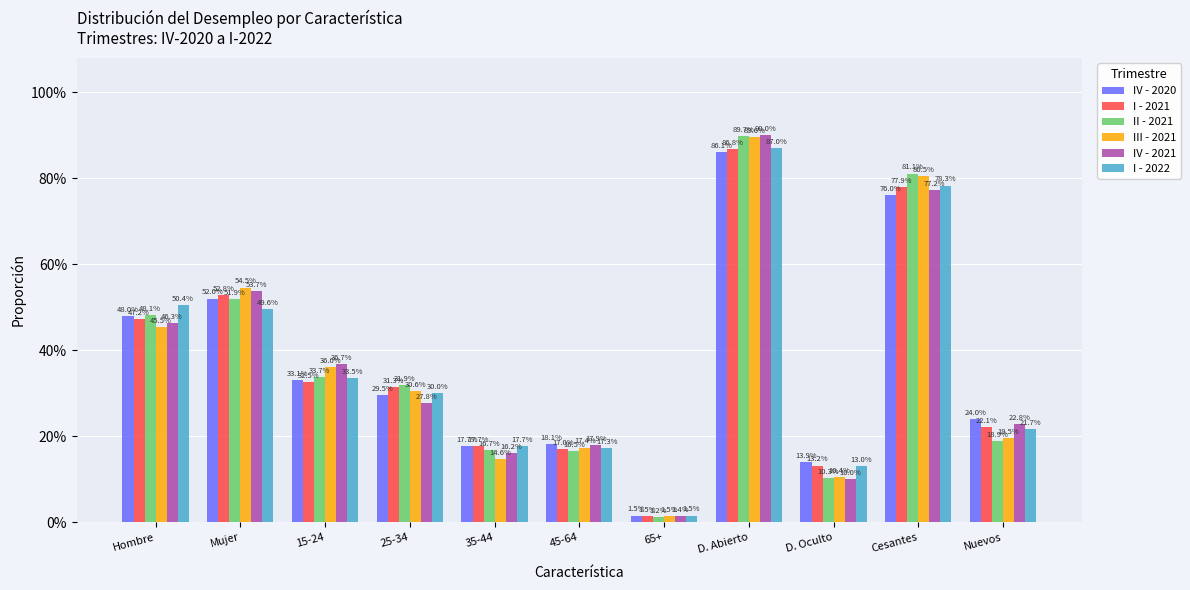

The IV - 2021 series shows 0.1 at D. Oculto. True or false?

True